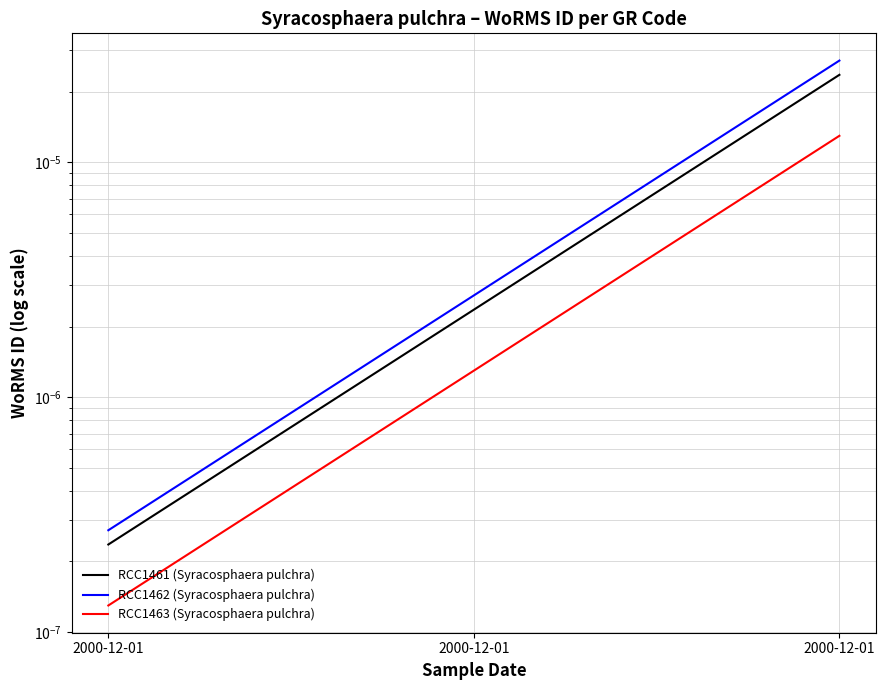

The value of RCC1462 (Syracosphaera pulchra) at 2000-12-01 is 0.0. True or false?

False